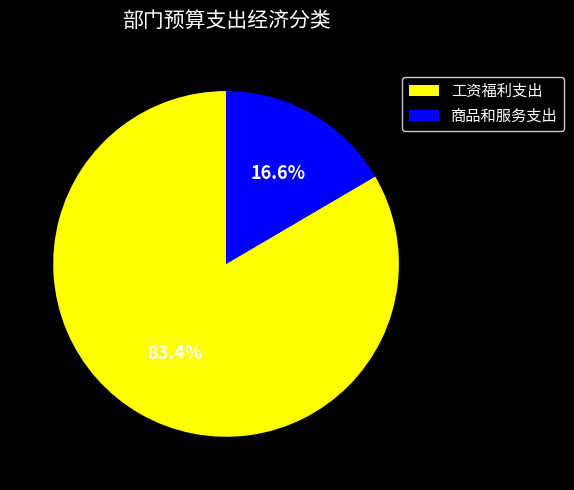

How many slices are in this pie chart?

2